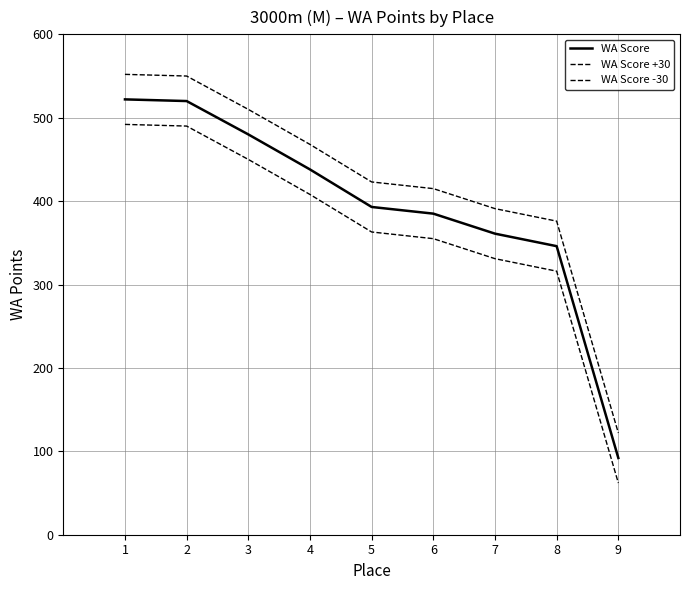

How many lines are shown in the chart?

3